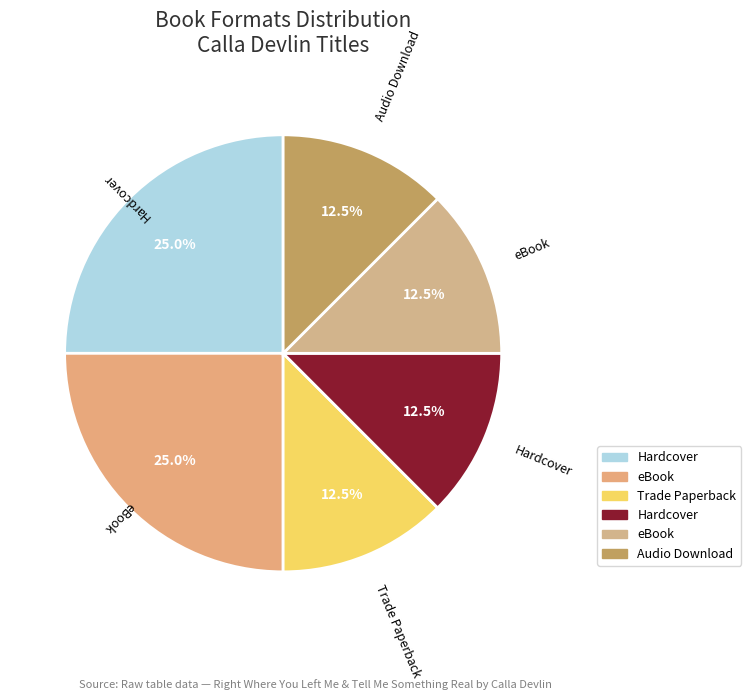

Count the number of slices in the pie.

6